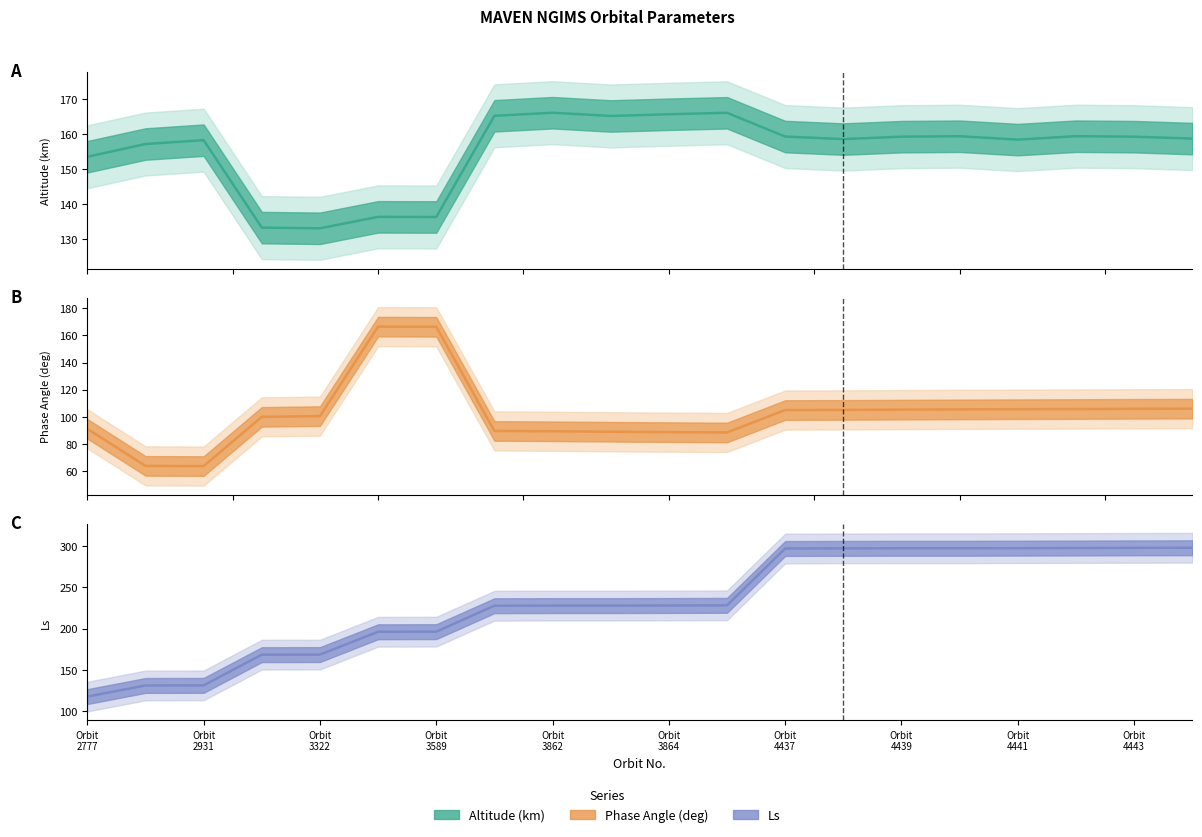

What is the difference between the highest and lowest values at Orbit 4437?

191.9